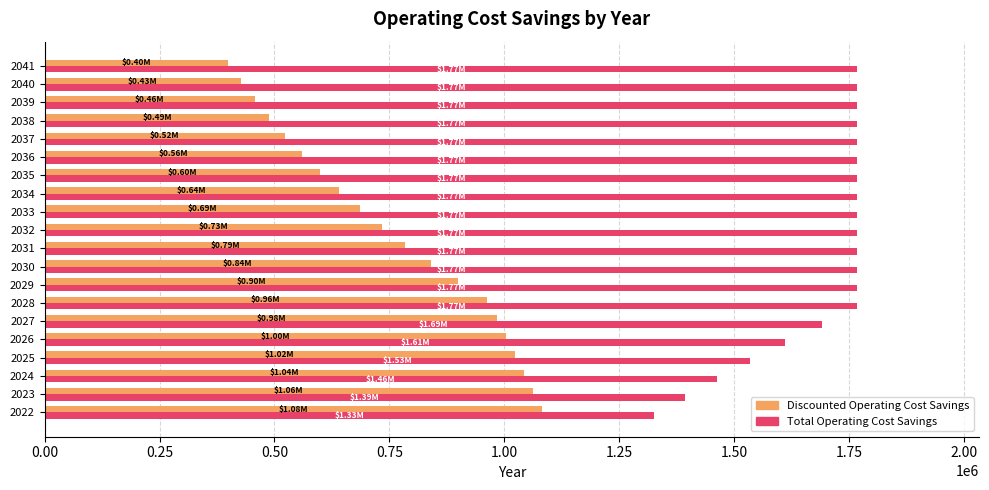

At which category is the sum across all series the highest?

2028